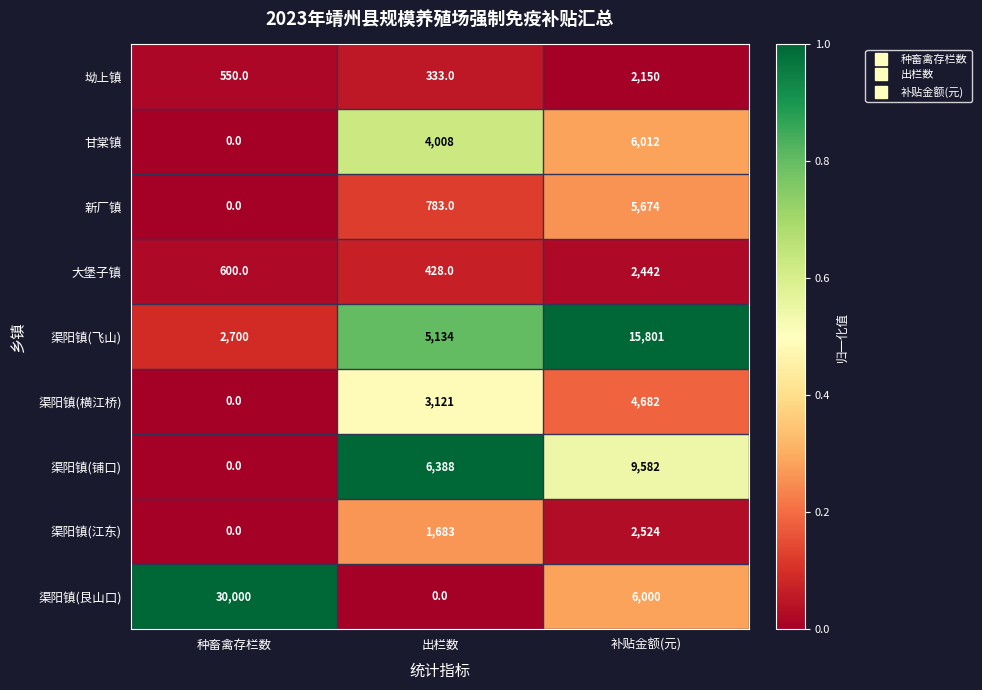

At which category is the sum across all series the highest?

补贴金额(元)